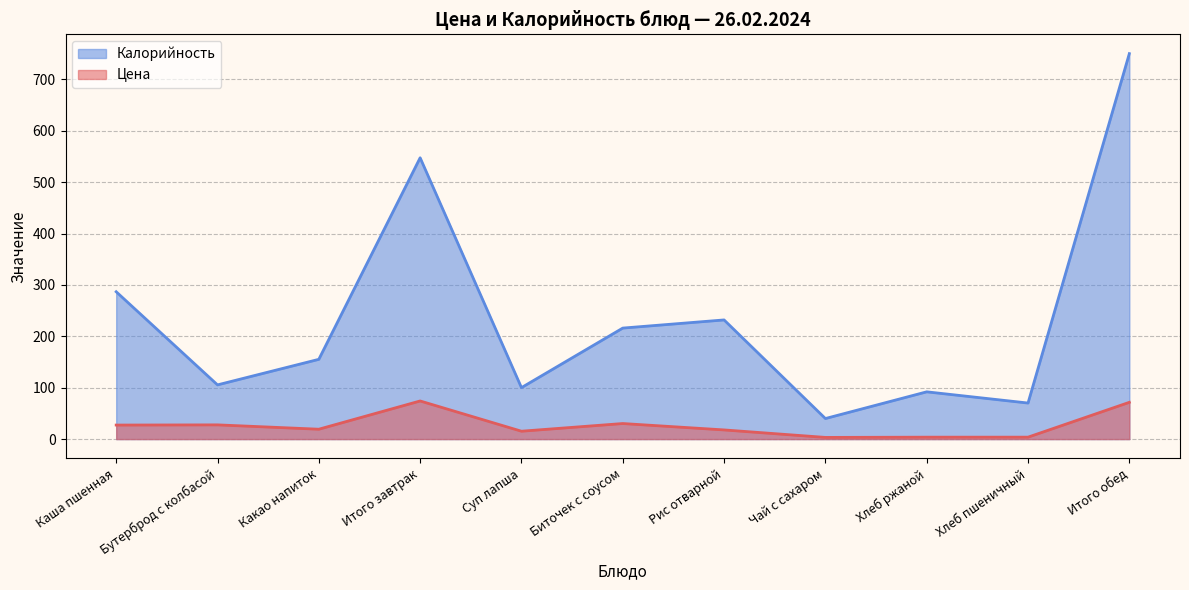

What is the minimum value for Цена?

3.3